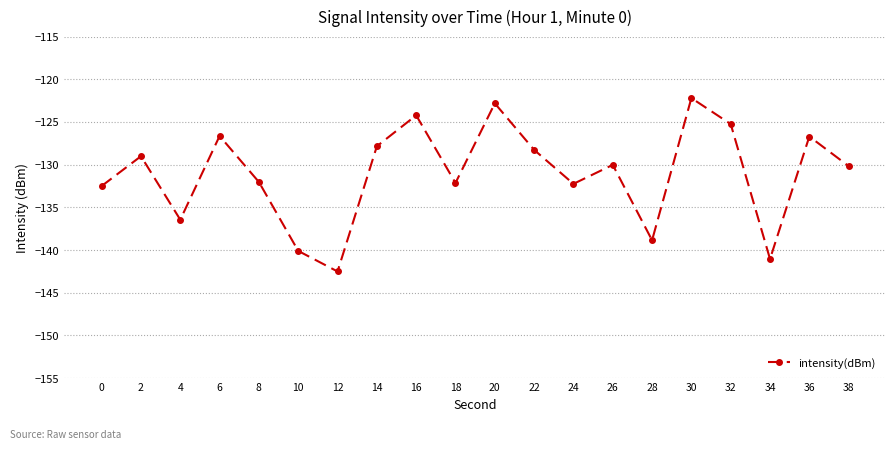

What is the value of the 13th point from the left?

-132.2